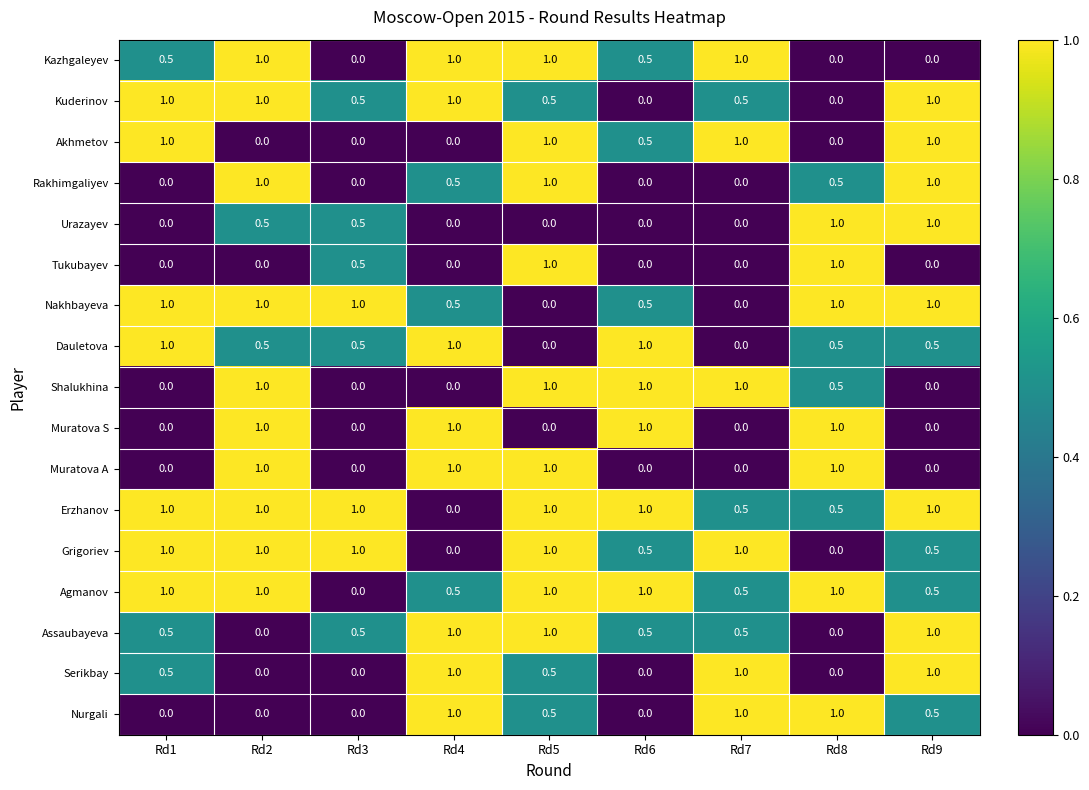

Which series has the largest total across all categories?

Erzhanov